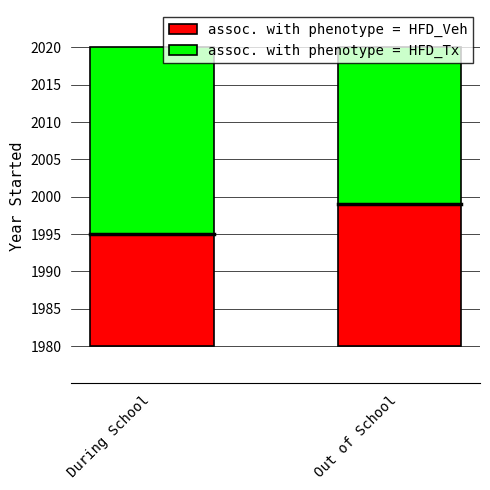

What is the sum of the assoc. with phenotype = HFD_Veh values at During School and Out of School?

34